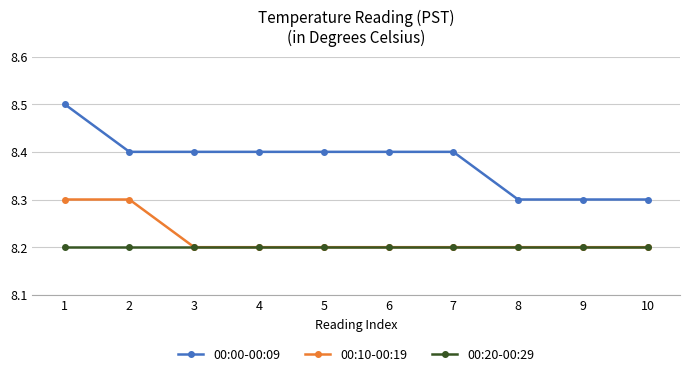

What is the value of the 00:20-00:29 point at the 1st from the left?

8.2